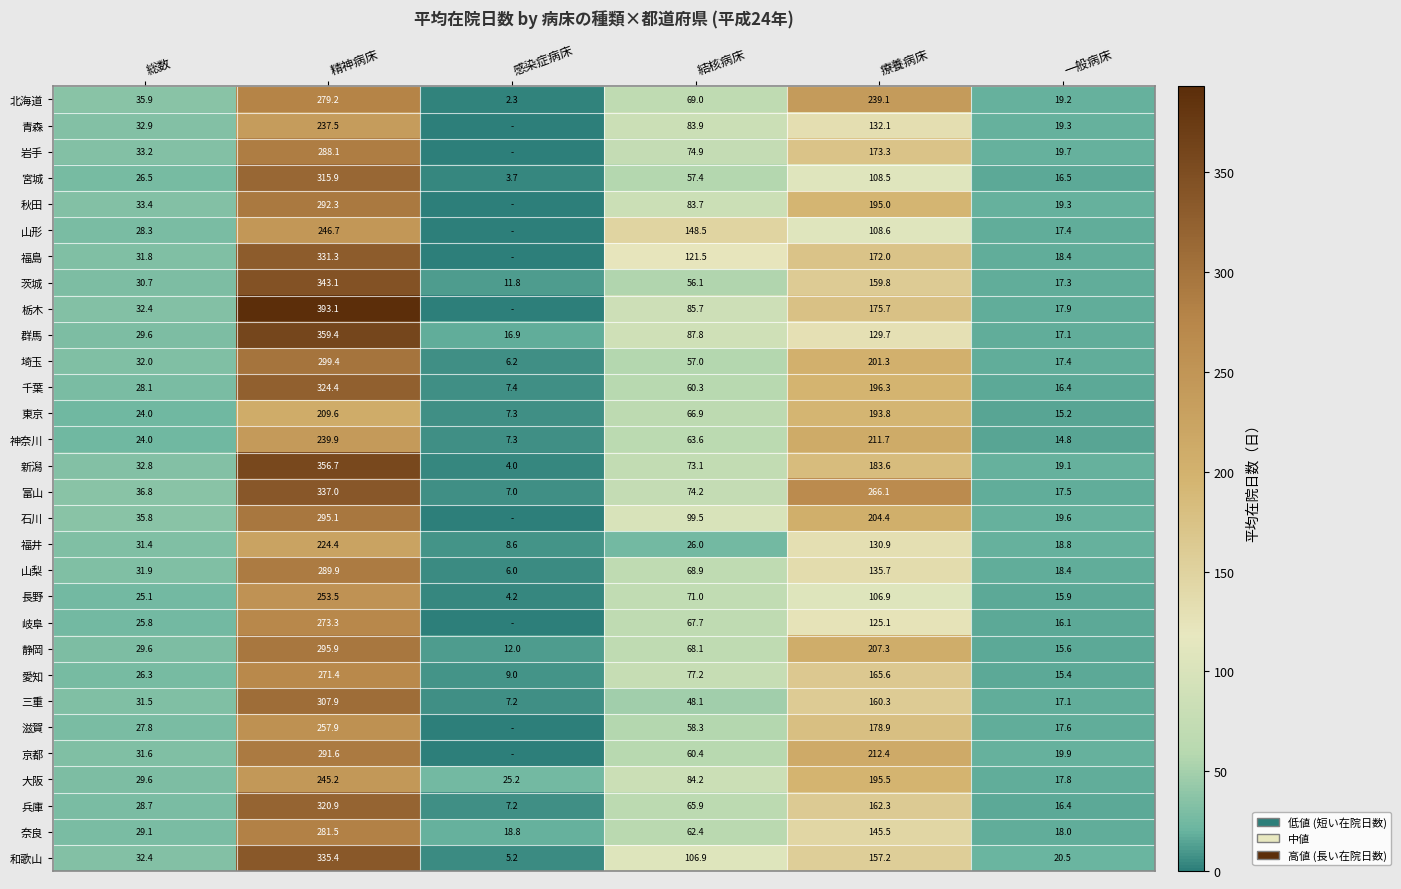

Which category has the highest value in the 富山 series?

精神病床